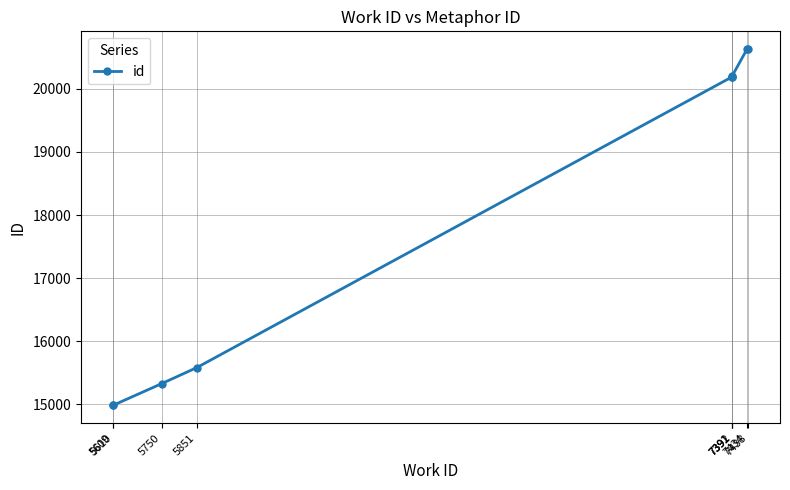

What is the smallest value displayed?

14984